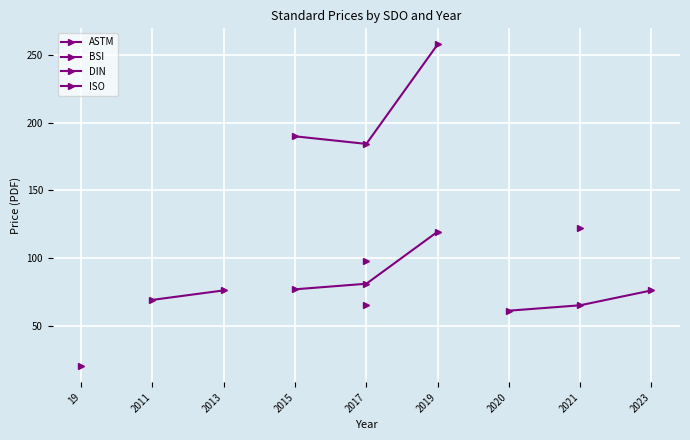

Rank the series by their maximum value, from lowest to highest.

ASTM, BSI, DIN, ISO